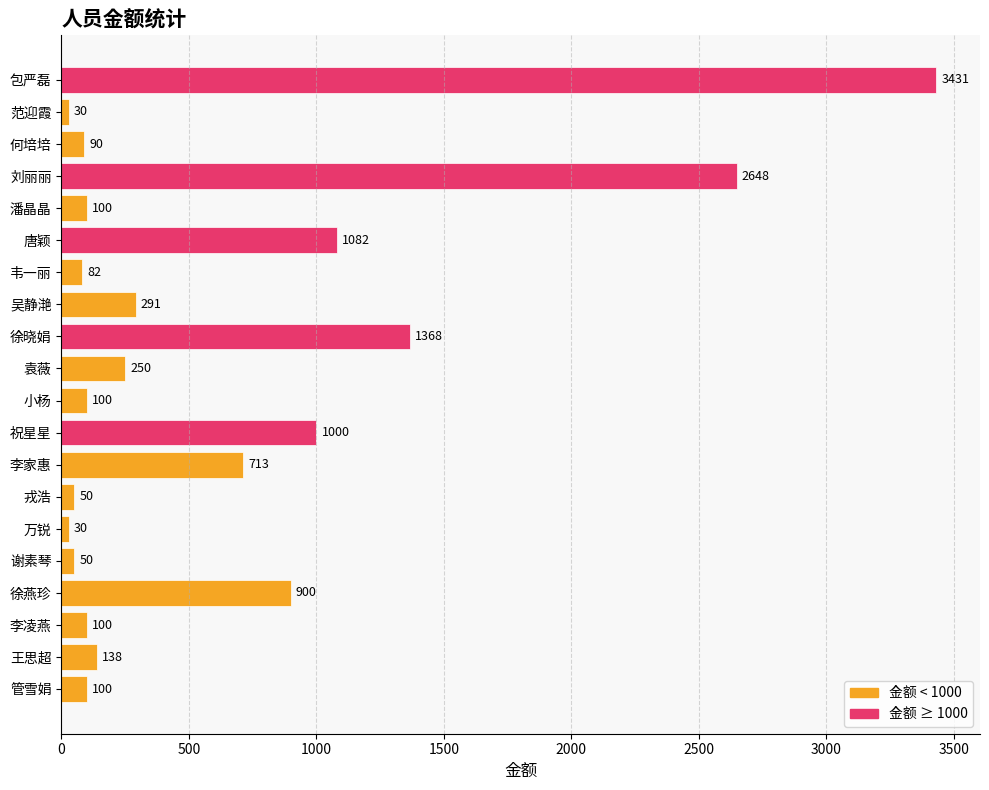

What is the change in value from 韦一丽 to 袁薇?

+168